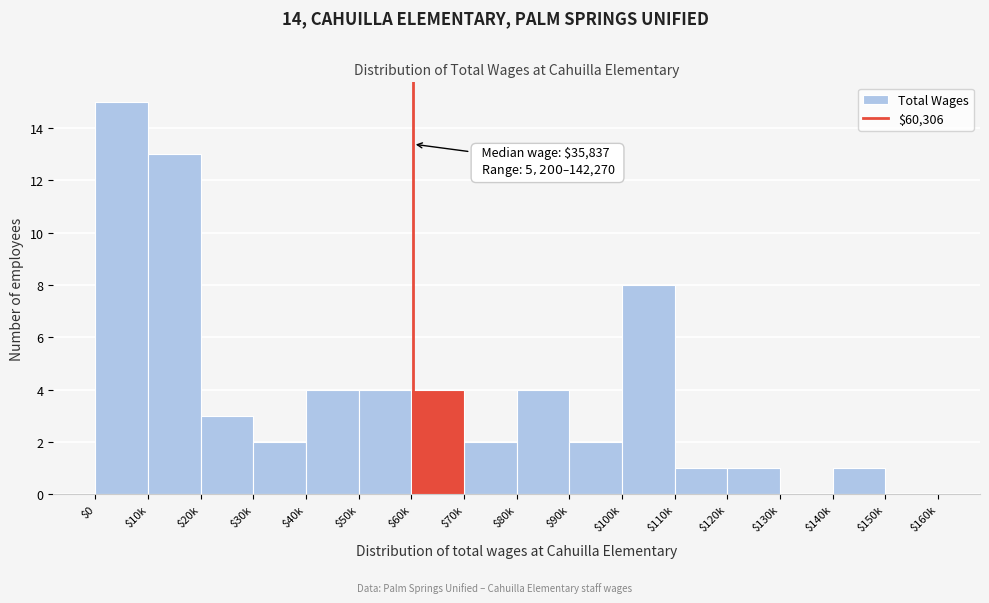

The chart shows a value of 6 at $0. True or false?

False